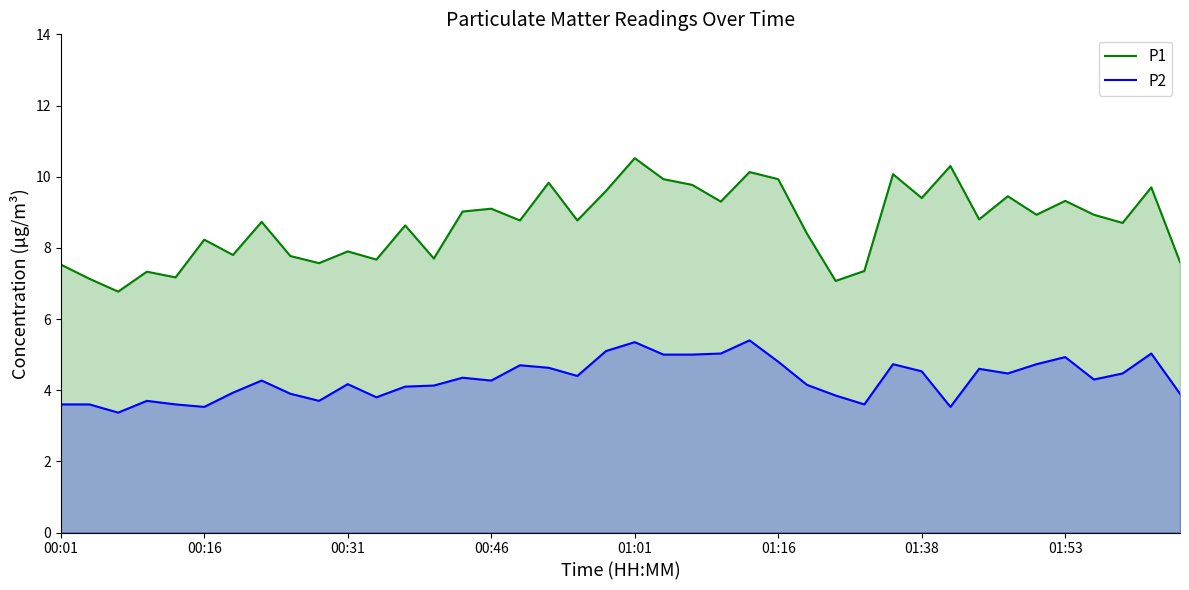

What are all the series names shown in the legend?

P1, P2